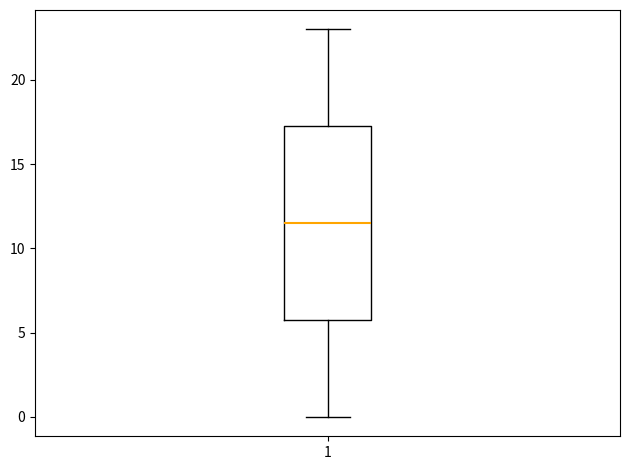

Read this box plot against the y-axis: the position of the median line, the range covered by the box, and the ends of both whiskers. The values are not printed on the chart, so give them approximately, as read against the axis.

median 11.5, box 6.0 to 17.5, whiskers 0.0 to 23.0